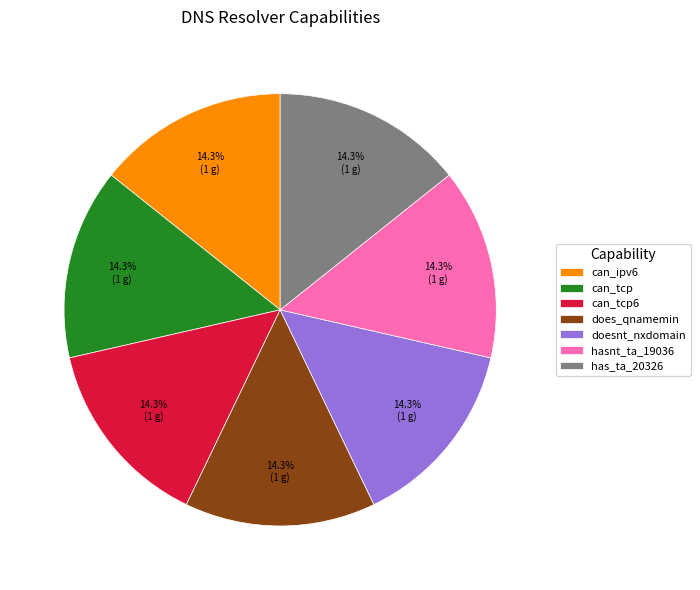

To the nearest percent, what is the difference between the largest and smallest slice percentages?

0%